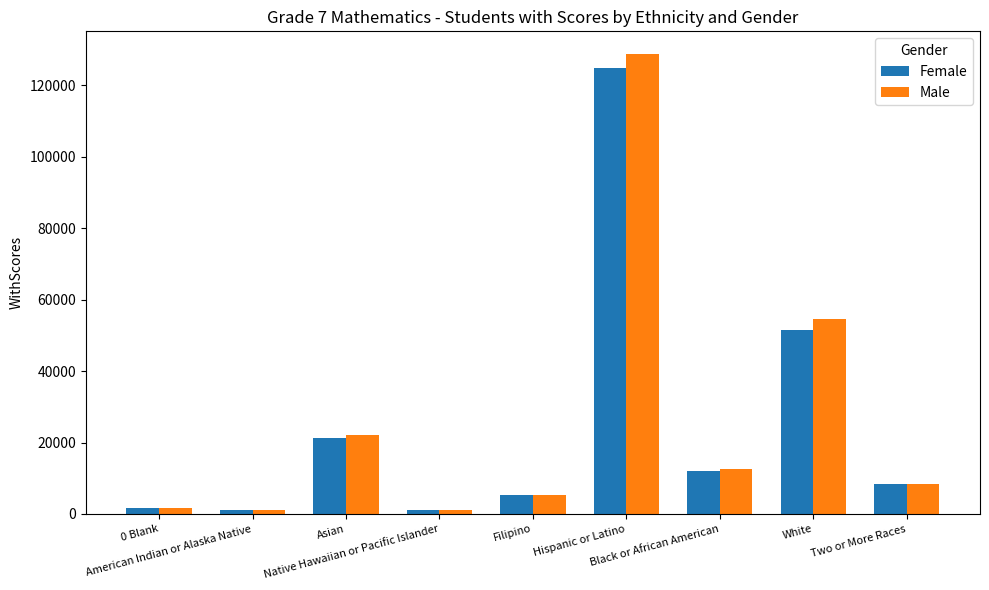

The Female series shows 1116 at Native Hawaiian or Pacific Islander. True or false?

True